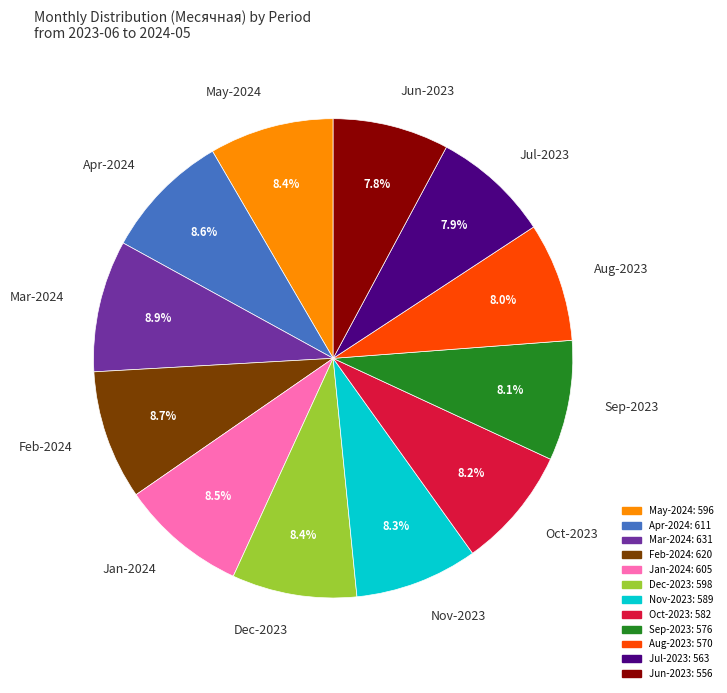

Is there any slice that represents more than half of the pie?

No